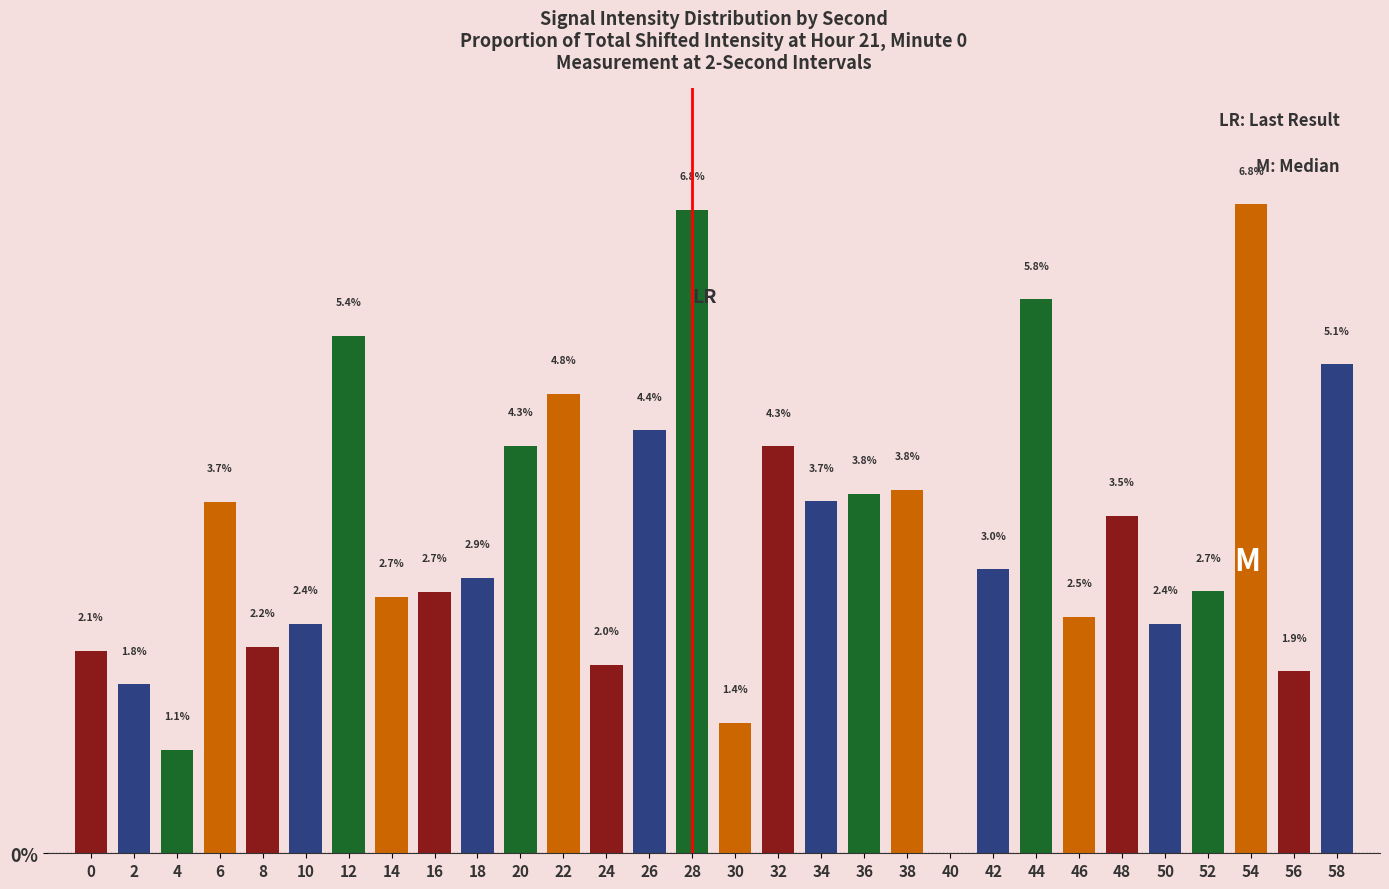

How many bars are there in total?

30